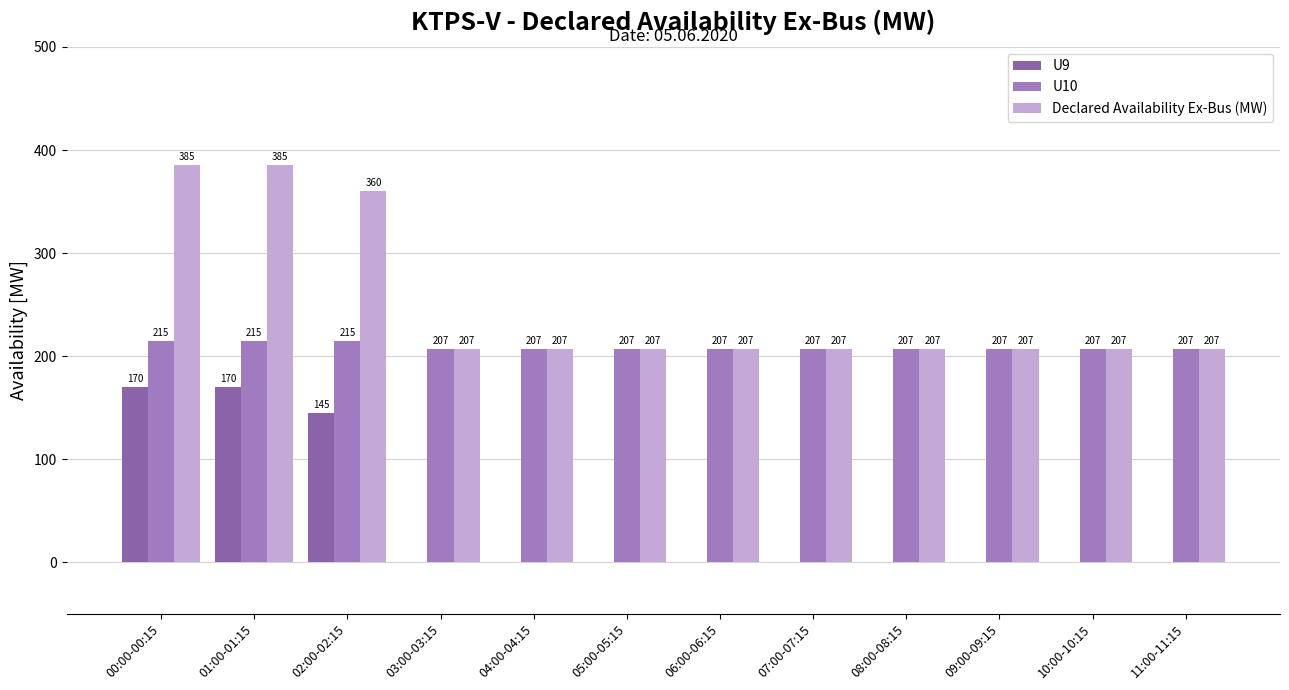

What is the total value across all series at 10:00-10:15?

414